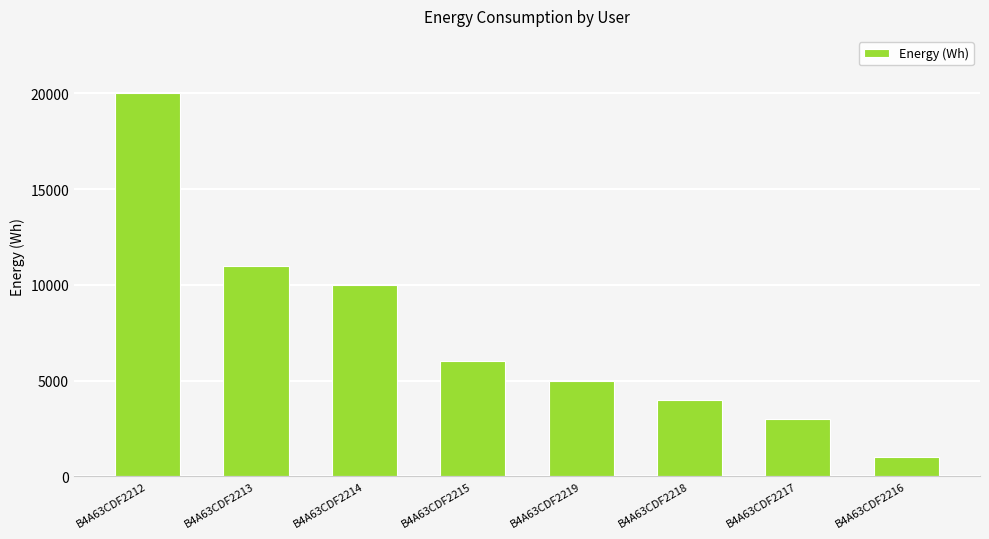

Rank the categories by value from highest to lowest.

B4A63CDF2212, B4A63CDF2213, B4A63CDF2214, B4A63CDF2215, B4A63CDF2219, B4A63CDF2218, B4A63CDF2217, B4A63CDF2216